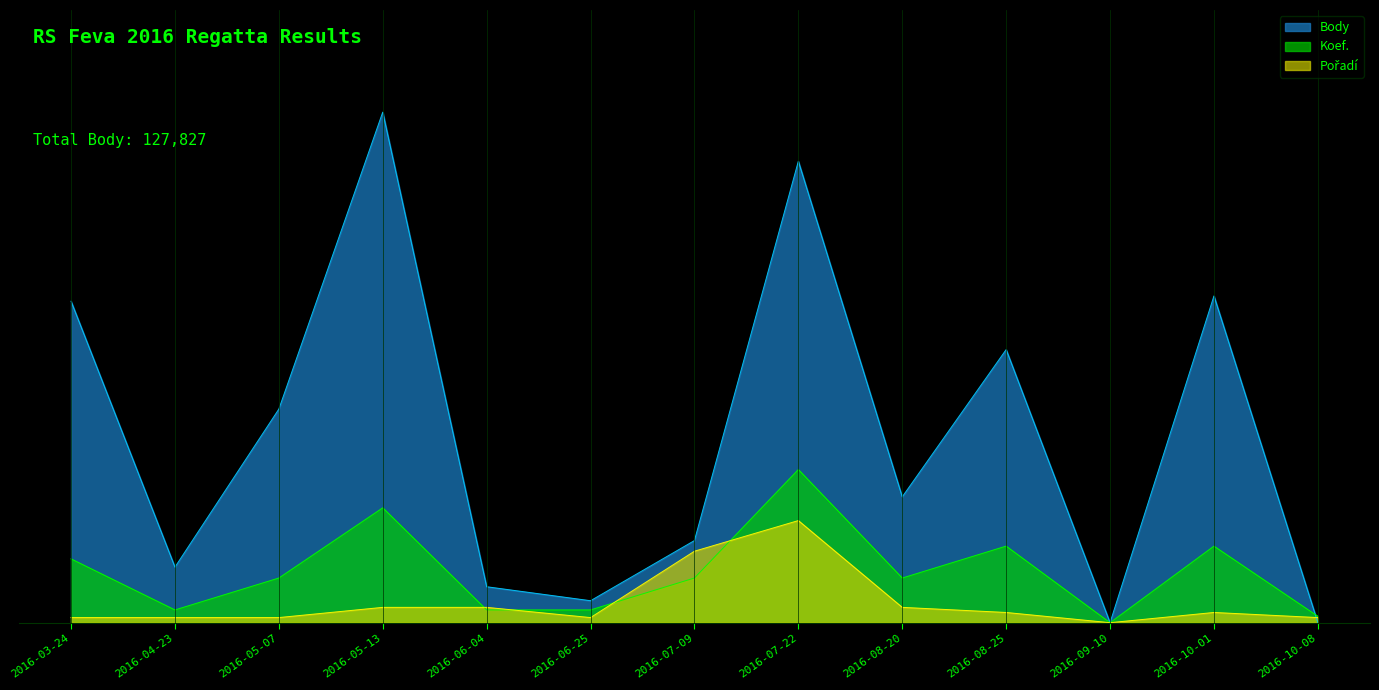

How many intersections are there between Koef. and Body?

1